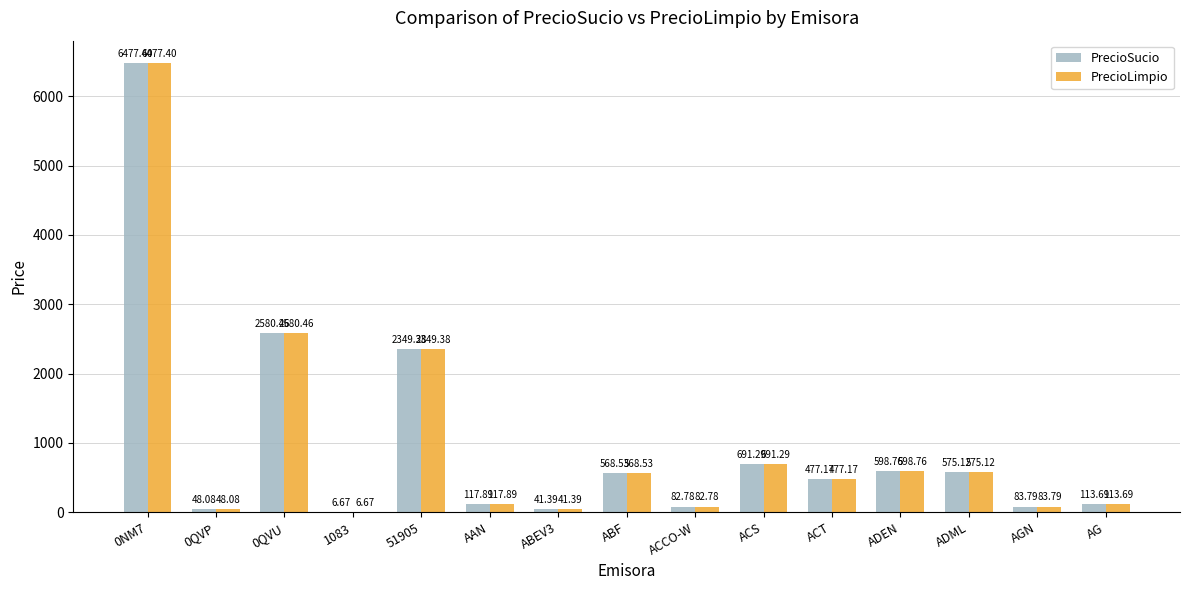

Count the number of data series in this chart.

2